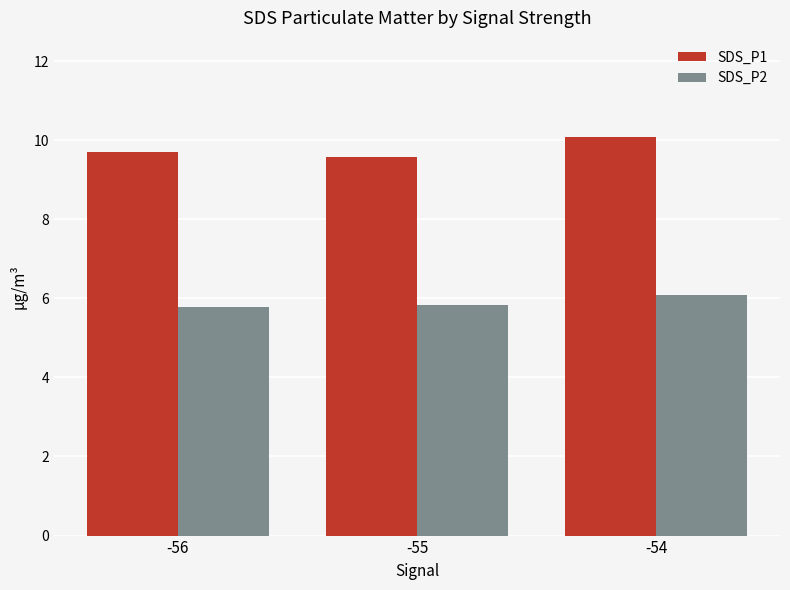

List the series in order of their peak value, lowest first.

SDS_P2, SDS_P1